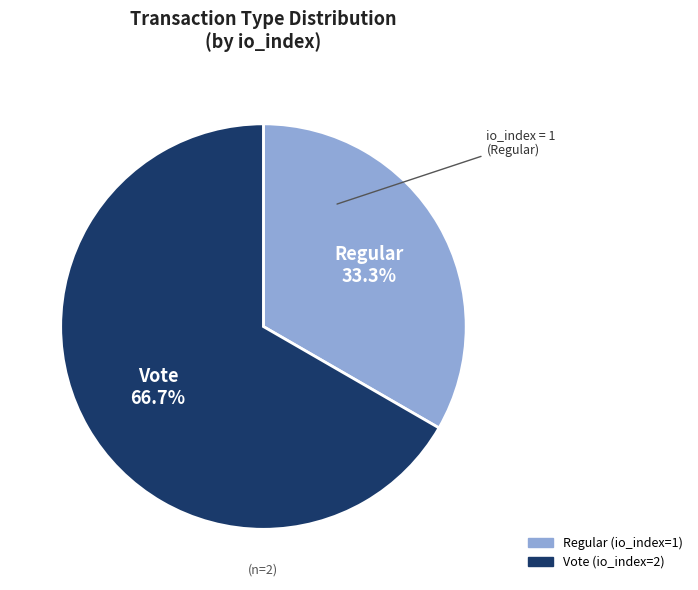

Does any single category account for the majority?

Yes